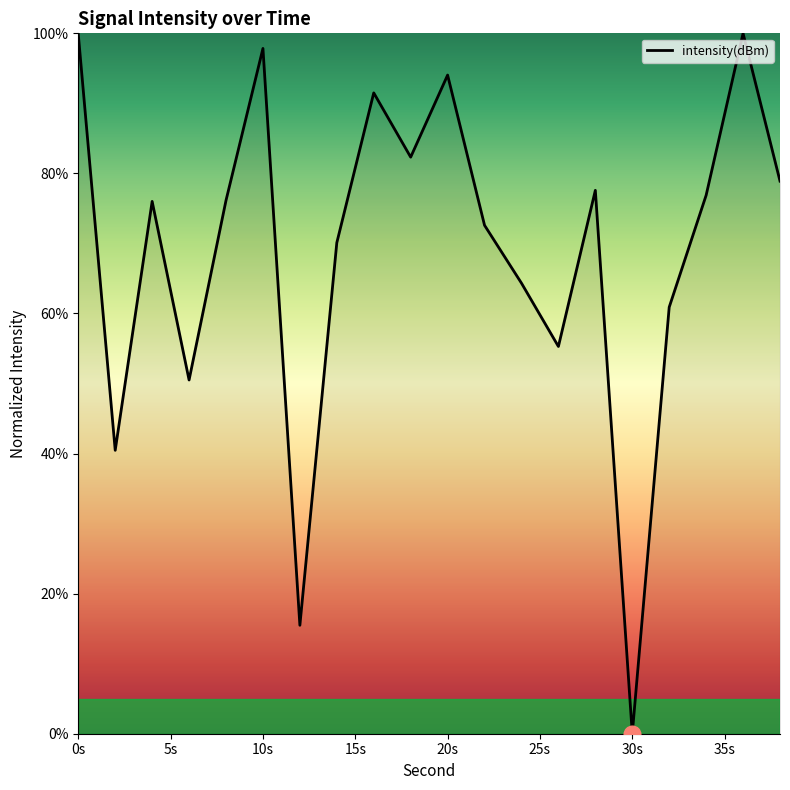

What is the difference between the maximum and second lowest values?

84.5